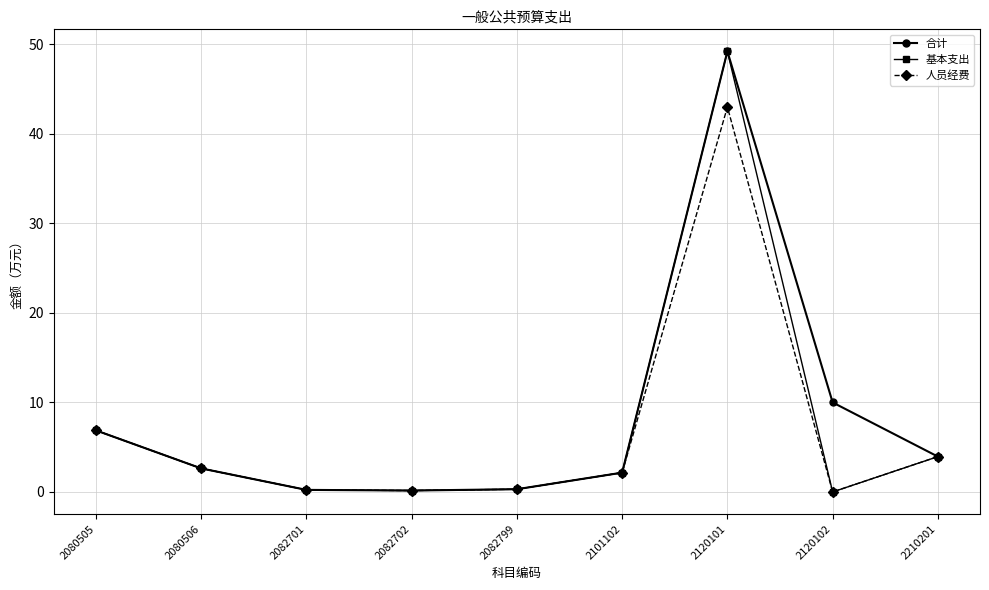

The value of 合计 at 2120101 is 49.2. True or false?

True